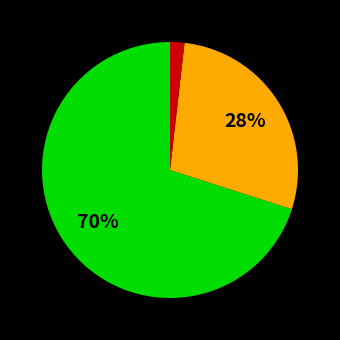

How many slices are in this pie chart?

3